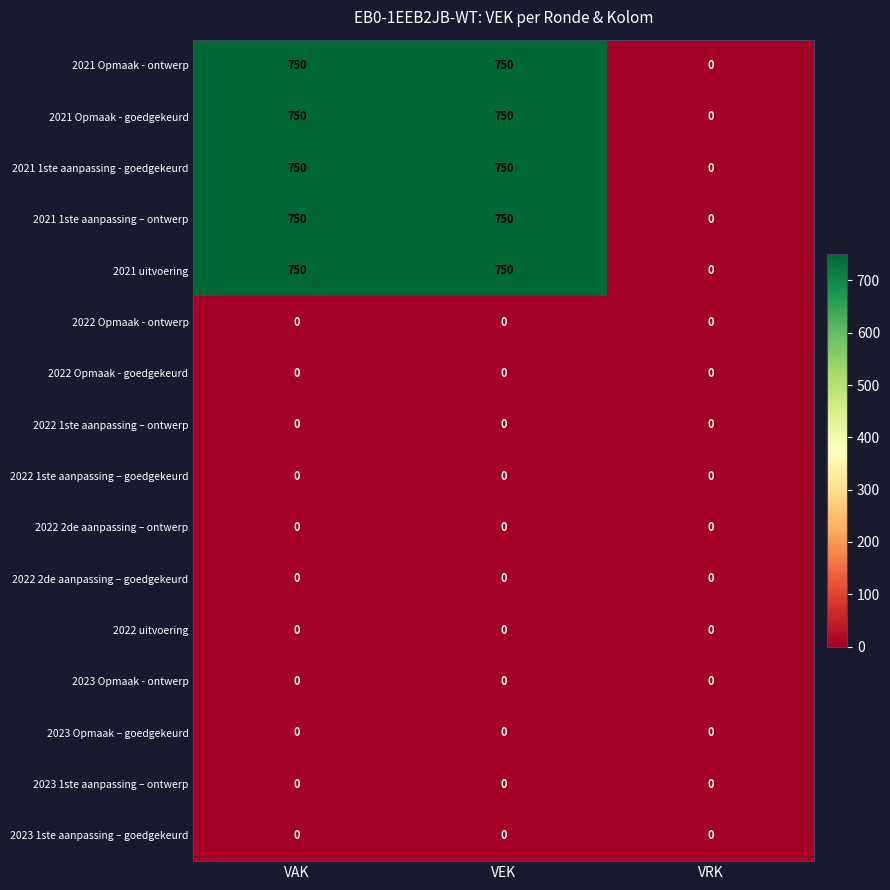

What is the difference between the highest and lowest values at VEK?

750